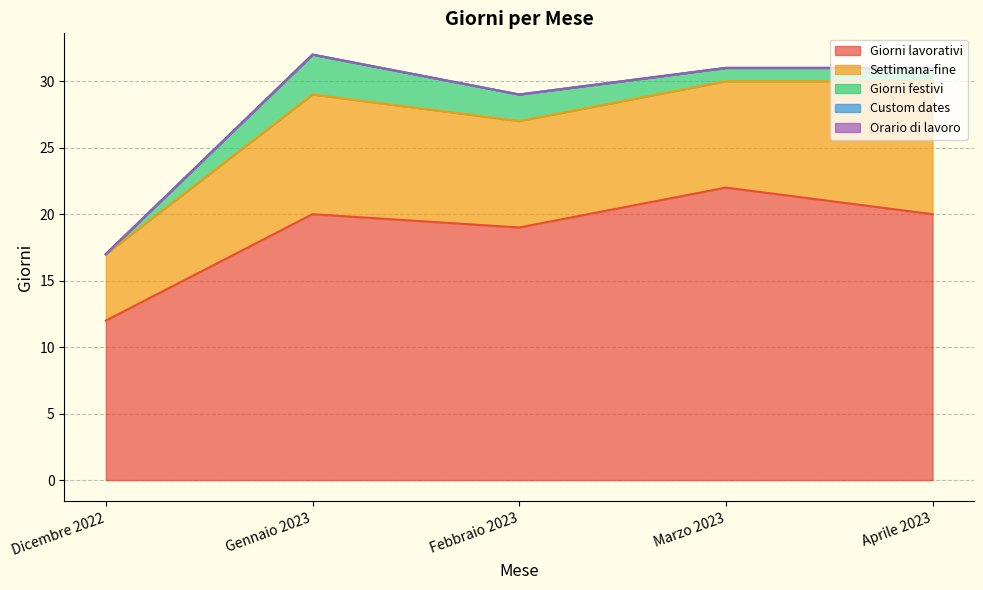

Between Aprile 2023 and Dicembre 2022, which is larger?

Aprile 2023